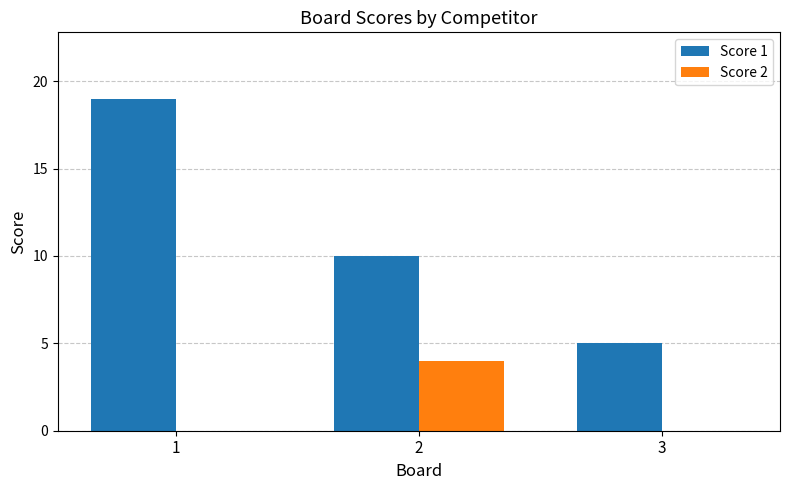

Are the bars horizontal?

No